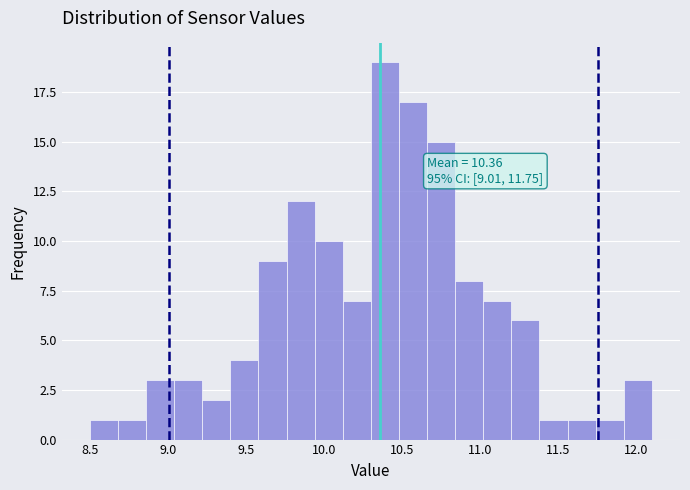

Around what value on the x-axis is the tallest bar? Give the approximate position of its centre, as read against the axis.

10.40